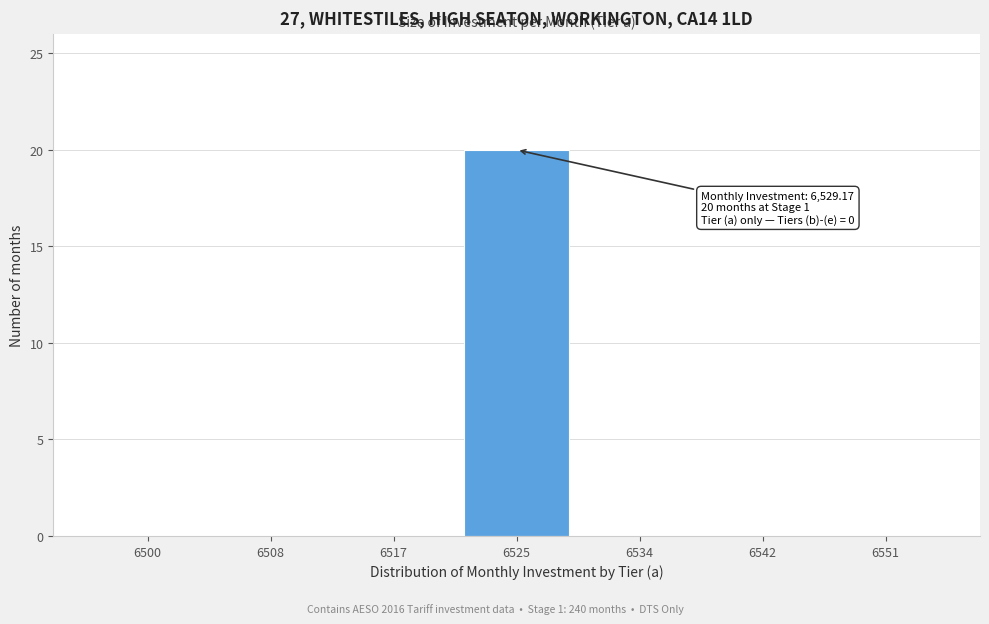

Reading right to left, transcribe all the data shown in this chart.

6551=0	6542=0	6534=0	6525=20	6517=0	6508=0	6500=0